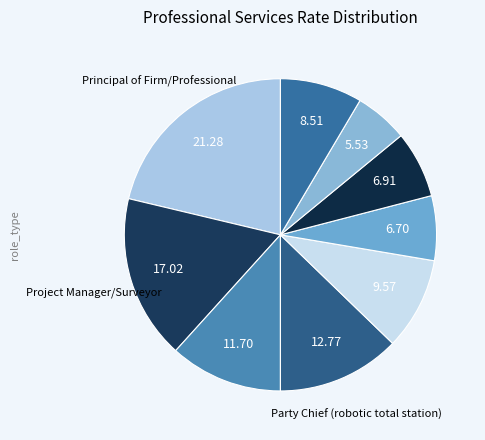

To the nearest percent, what is the difference between the largest and smallest slice percentages?

16%